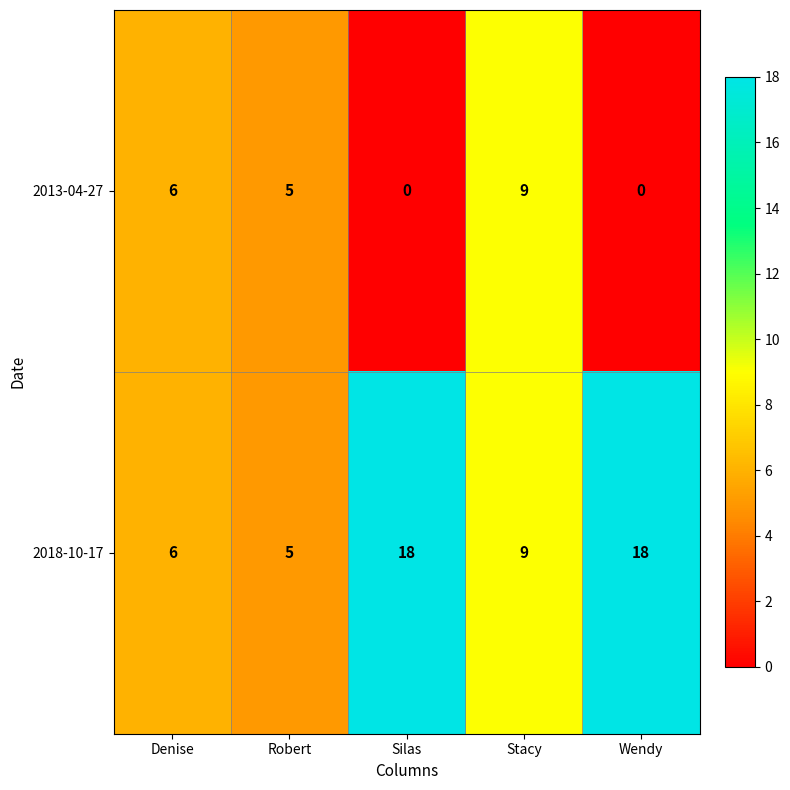

Count the number of categories in the chart.

5